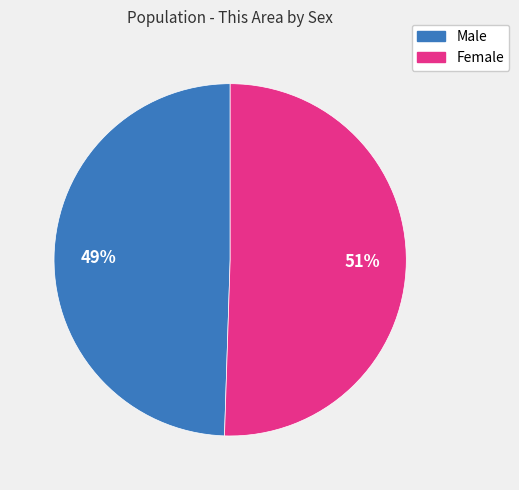

Which has a higher value, Female or Male?

Female